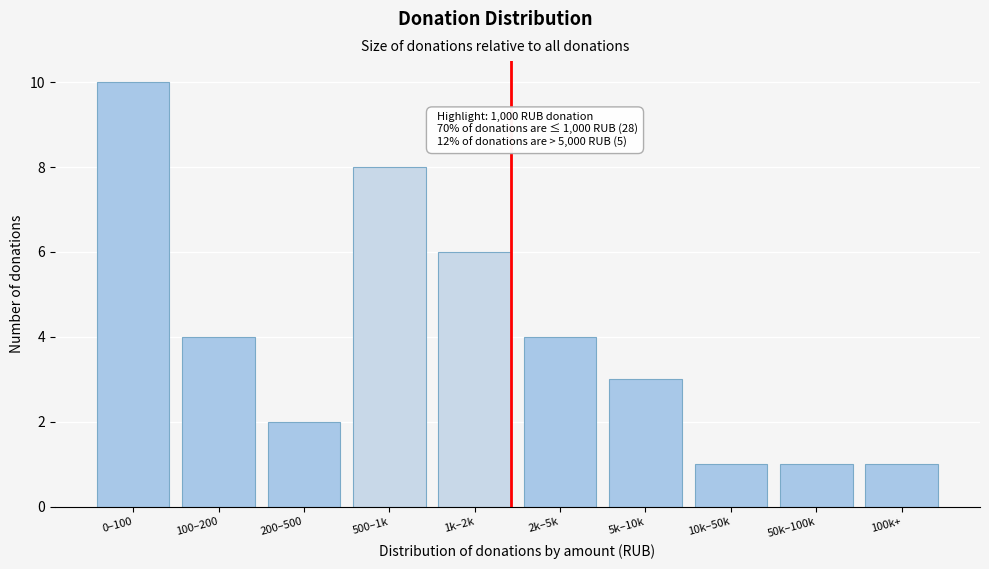

Reading right to left, extract all data points from this chart.

100k+=1	50k–100k=1	10k–50k=1	5k–10k=3	2k–5k=4	1k–2k=6	500–1k=8	200–500=2	100–200=4	0–100=10